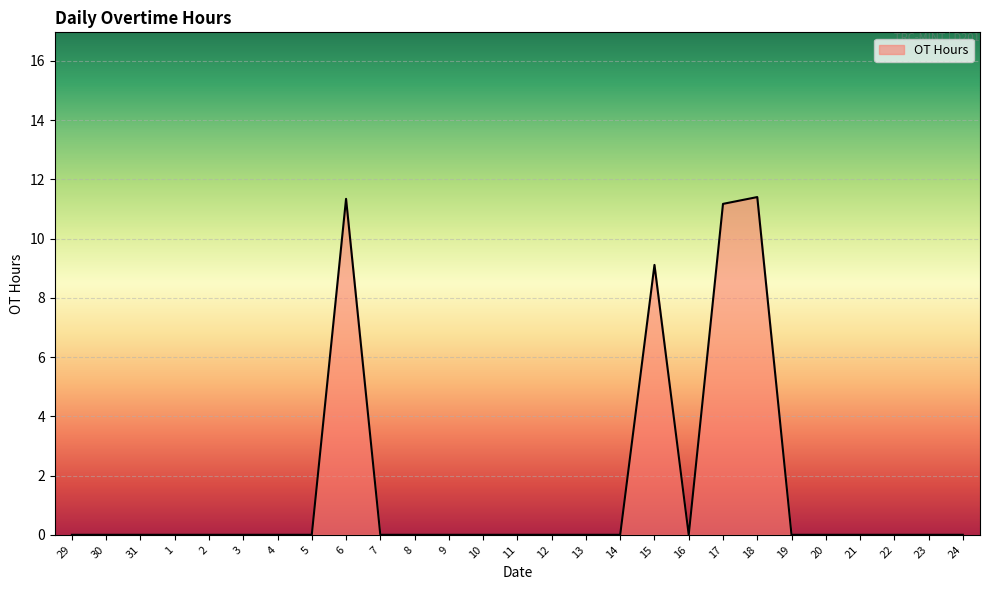

What is the difference between the maximum and minimum values?

11.4